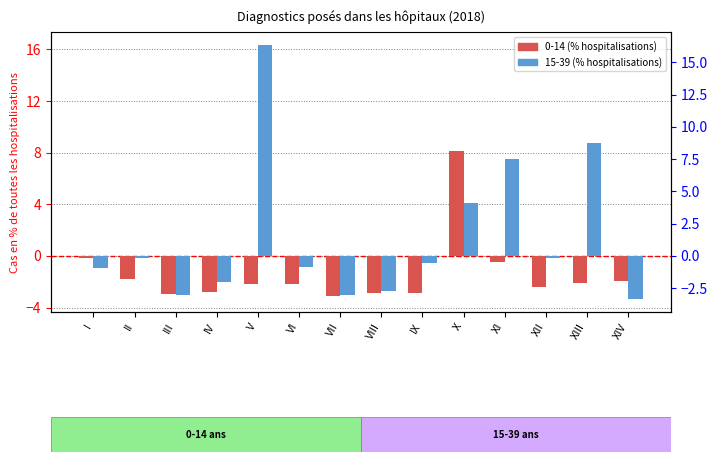

Which category has the highest value in the 15-39 (% hospitalisations) series?

V